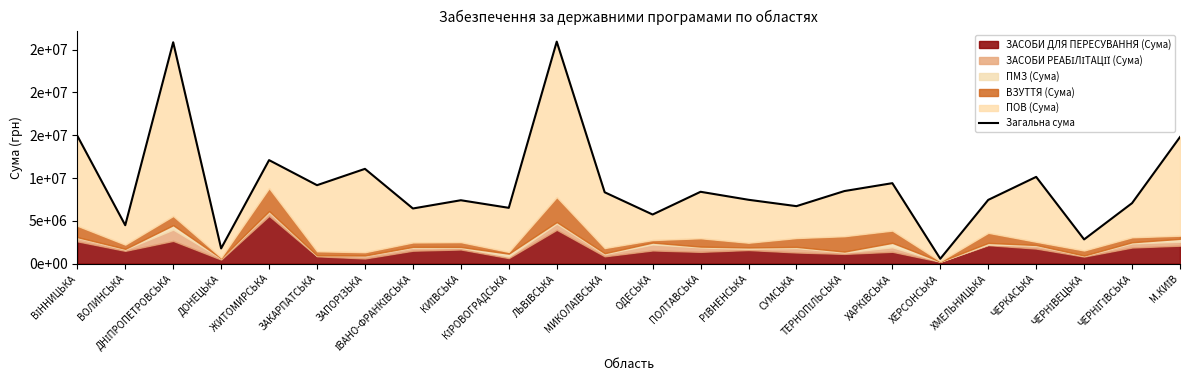

What is the minimum value shown in the chart?

578404